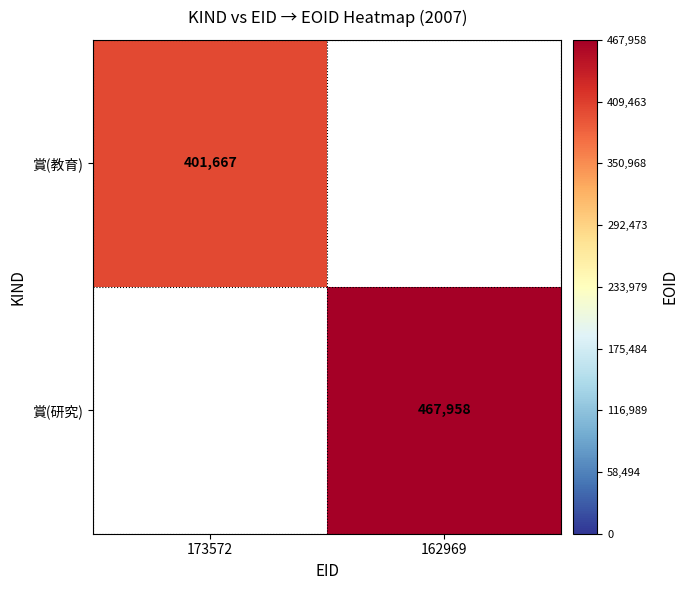

True or false: 賞(教育) has a value of 697598 at 173572.

False